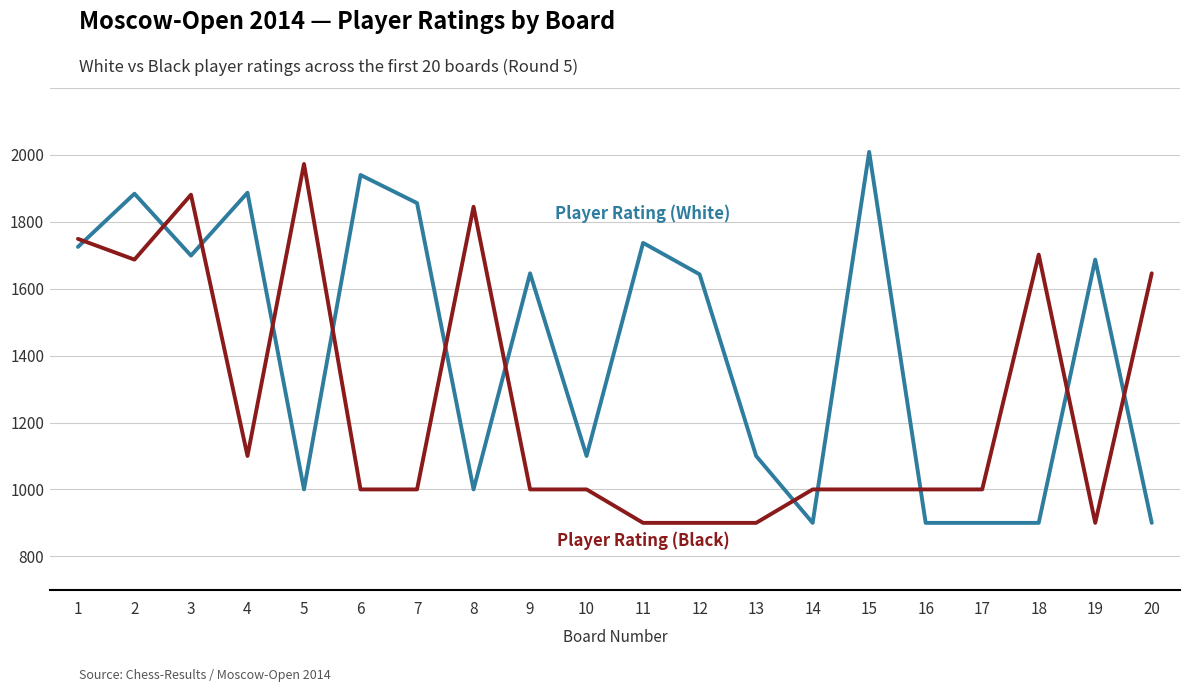

Is this an area chart (filled region under the line)?

No